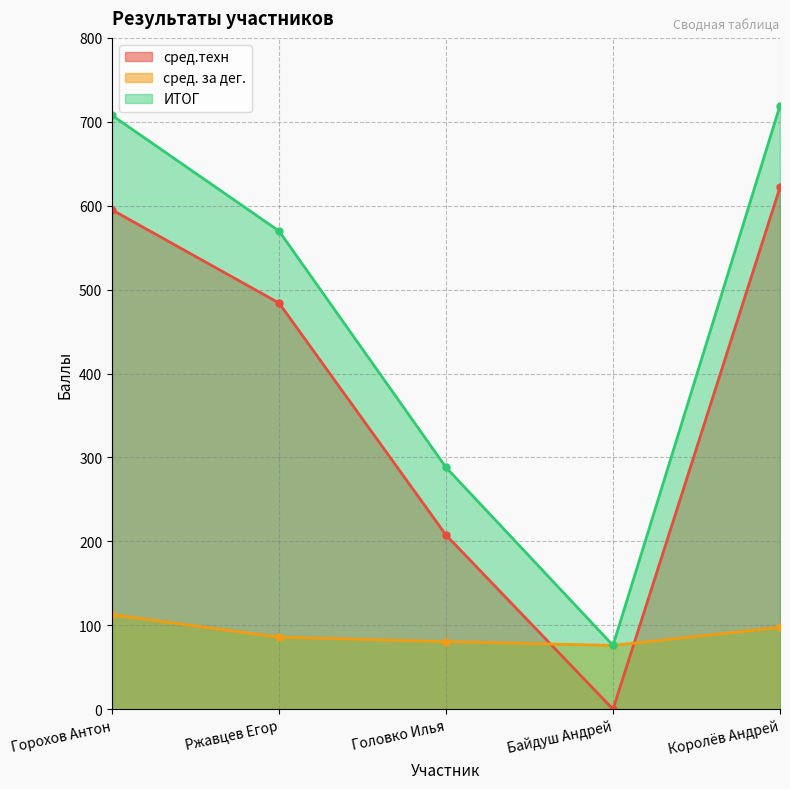

What is the difference between the highest and lowest values at Головко Илья?

207.5